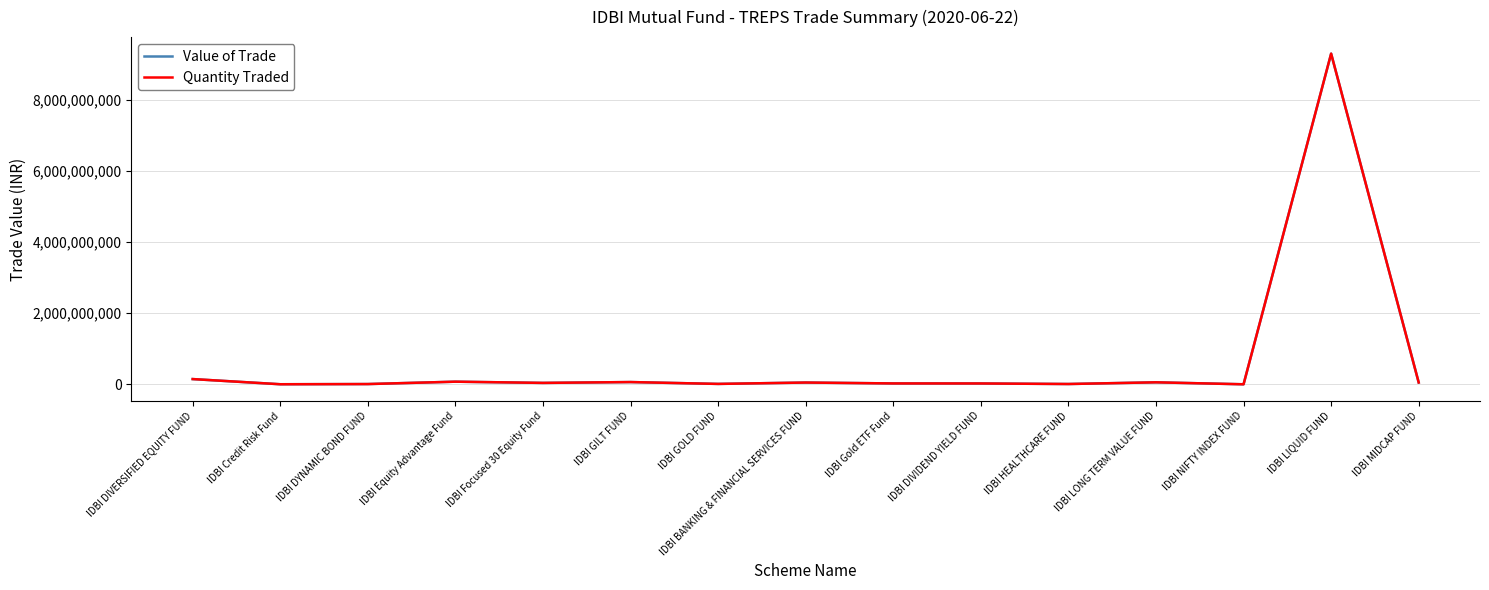

What is the total value across all series at IDBI HEALTHCARE FUND?

18627732.8